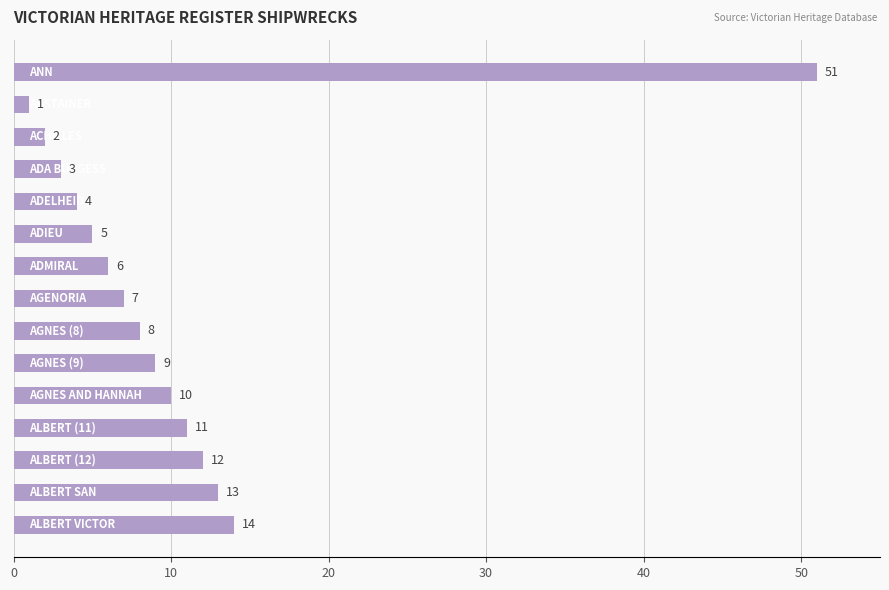

What is the difference between the maximum and second lowest values?

49